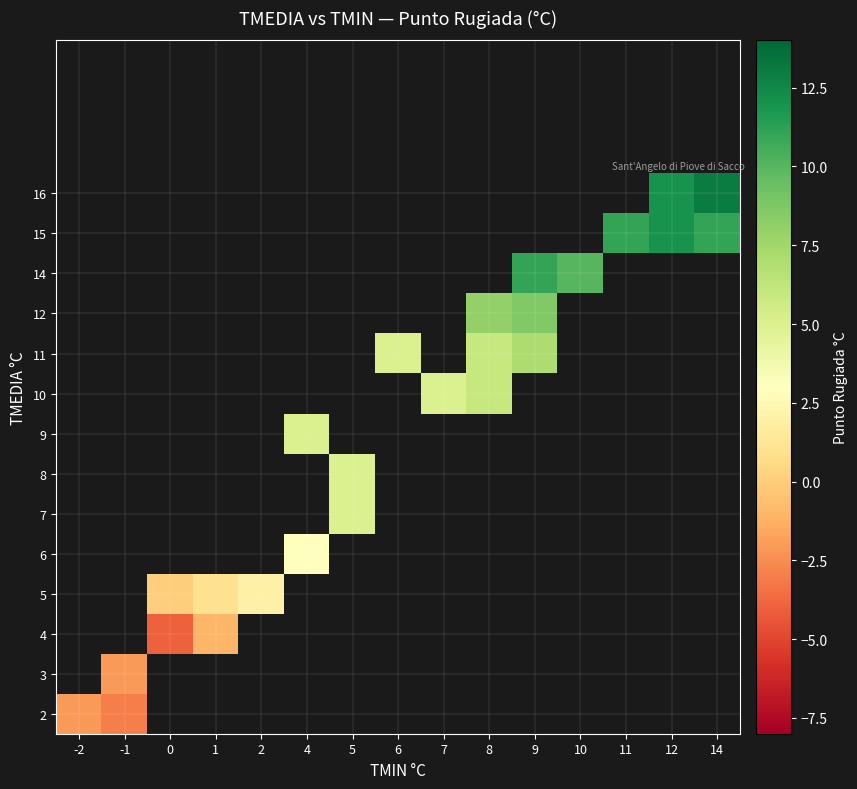

The 5 series shows 2 at 16. True or false?

False